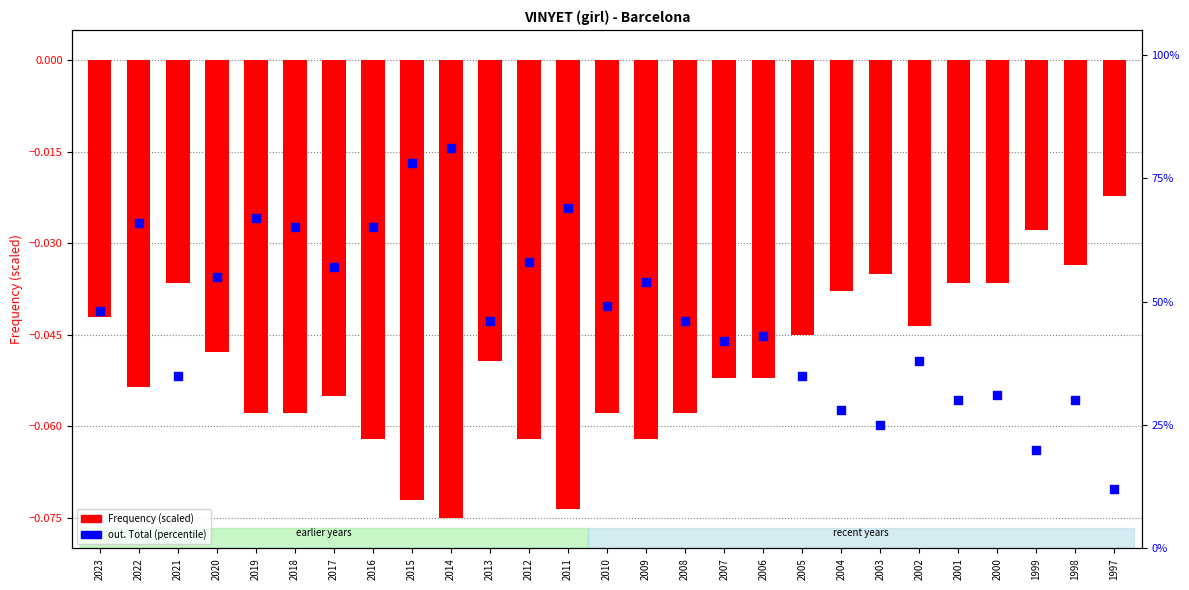

What are all the series names shown in the legend?

Frequency (scaled), out. Total